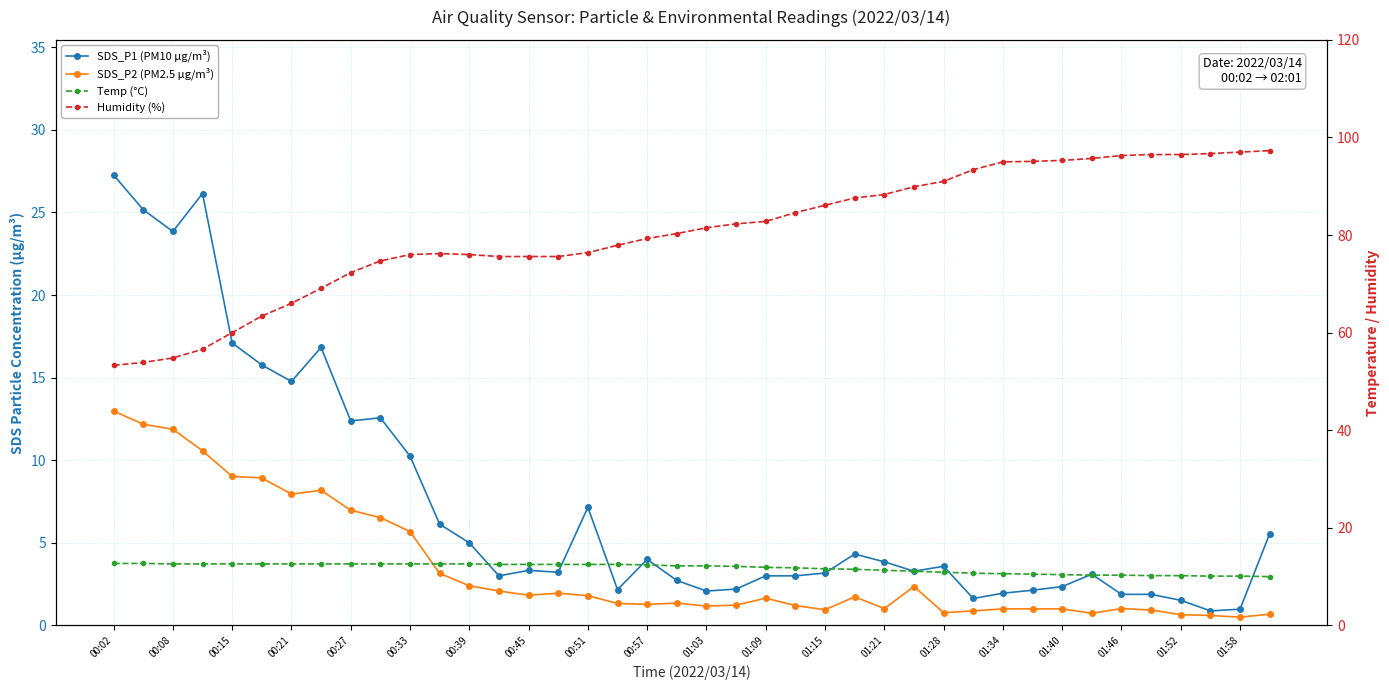

Which series changed the most between 21 and 37?

Humidity (%)